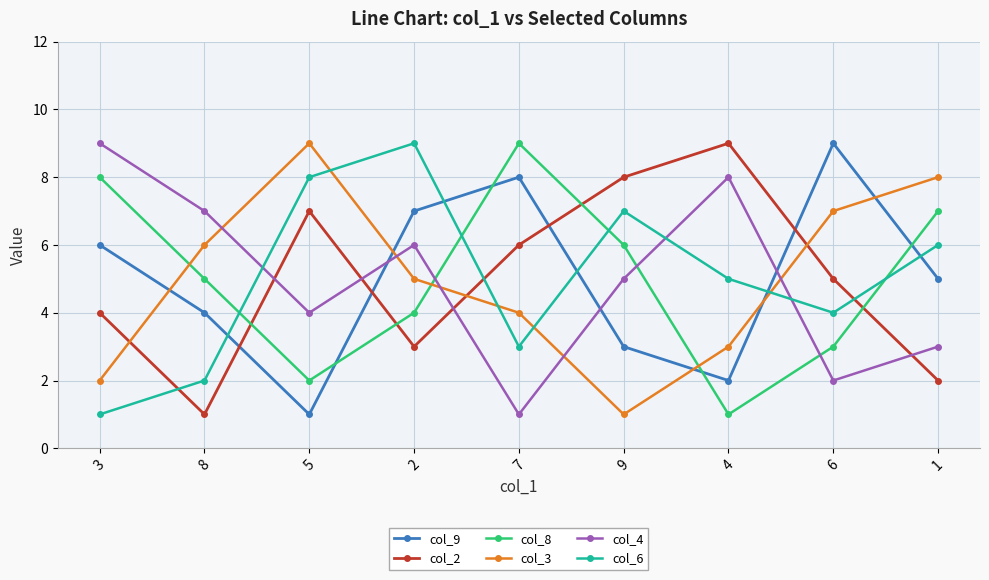

True or false: col_9 has more than 0 points higher than both neighbors.

True